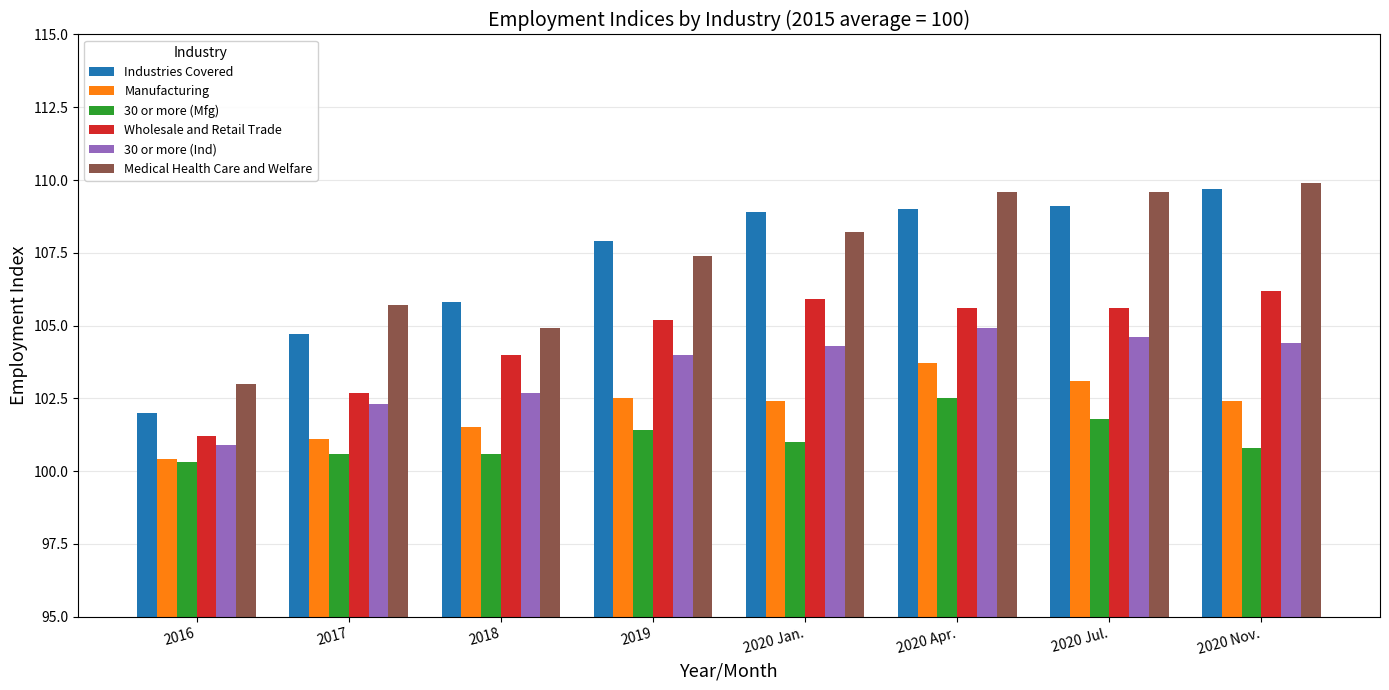

What is the sum of all 30 or more (Mfg) values?

809.0